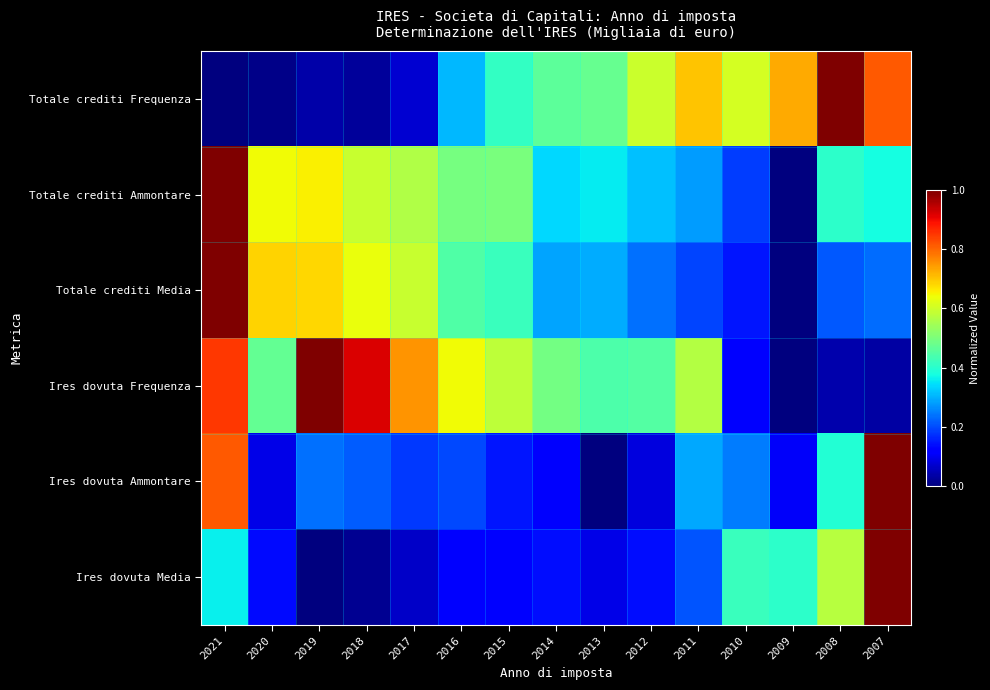

List the series in order of their peak value, lowest first.

Totale crediti Frequenza, Totale crediti Ammontare, Totale crediti Media, Ires dovuta Frequenza, Ires dovuta Ammontare, Ires dovuta Media